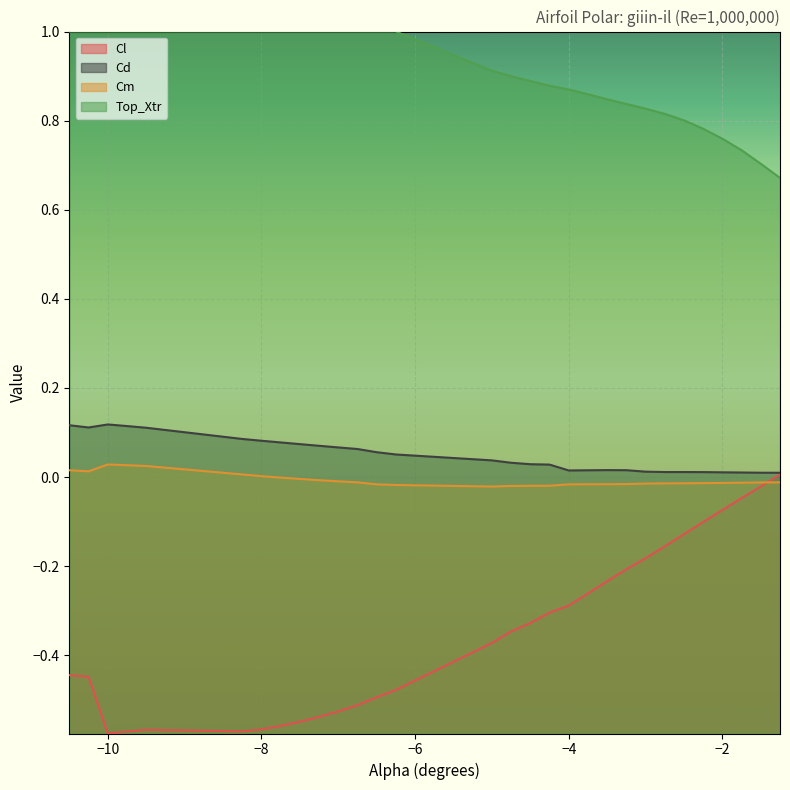

Count the Top_Xtr values in the range 0 to 1.

30